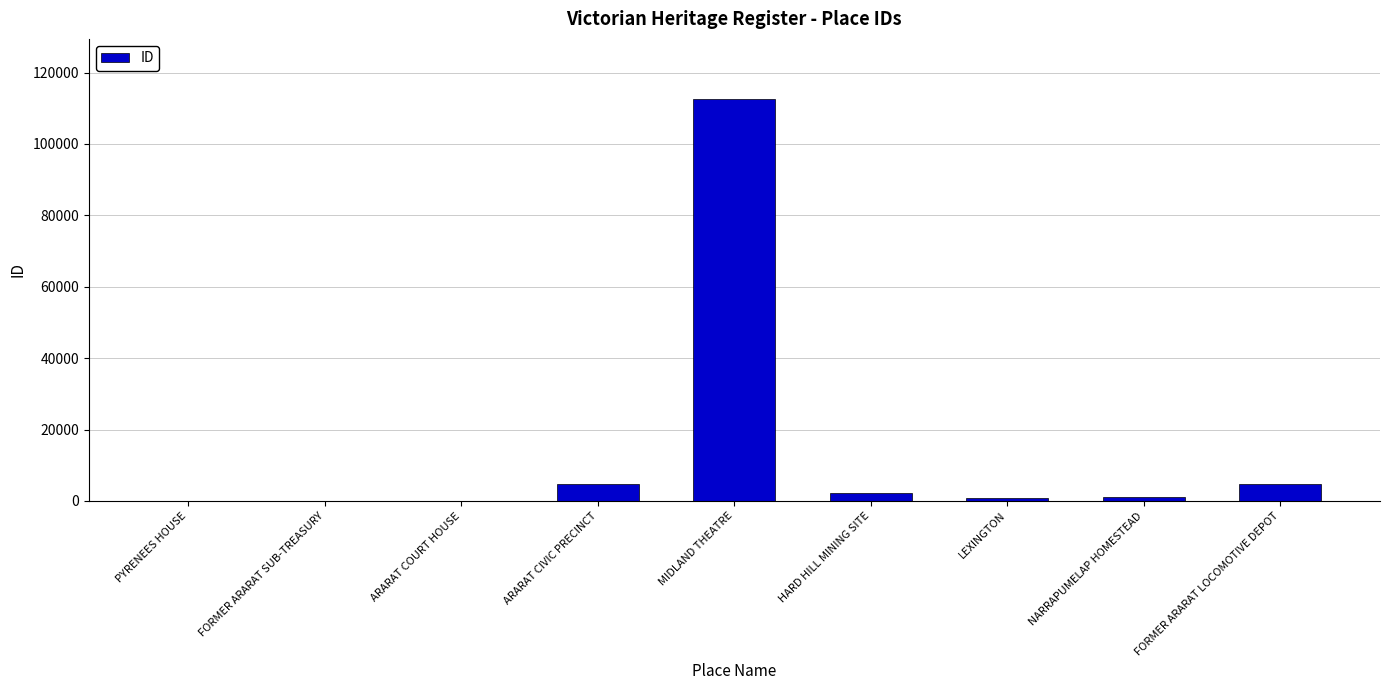

What is the sum of all values?

126504